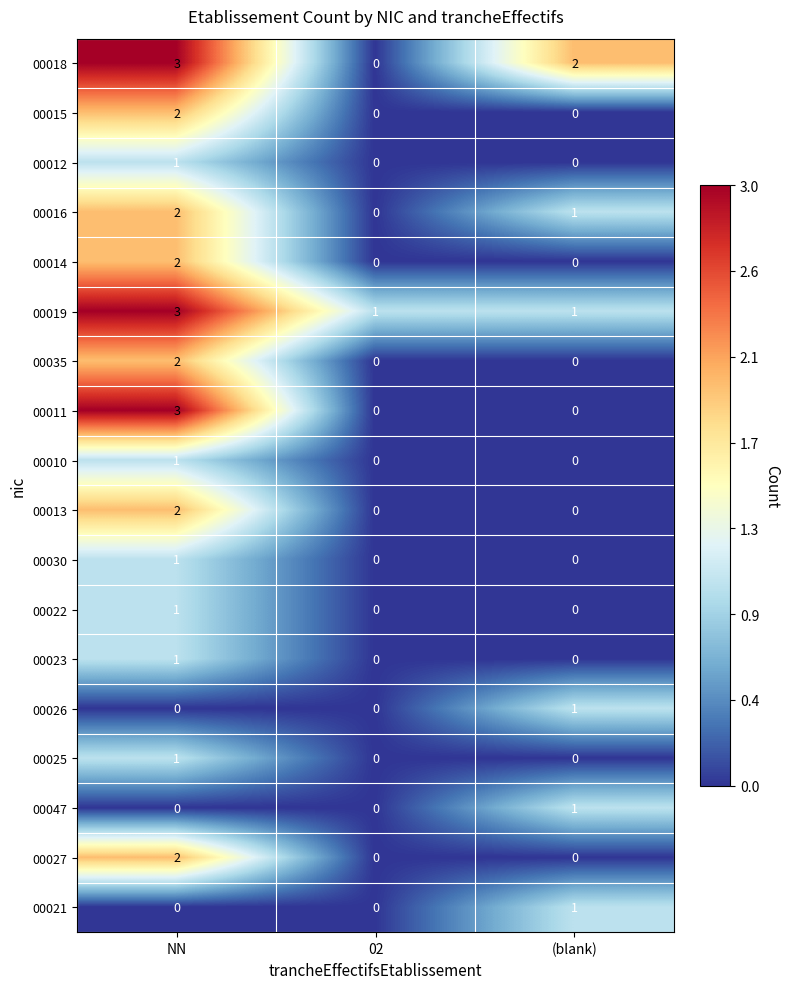

The value of 00018 at NN is 5. True or false?

False